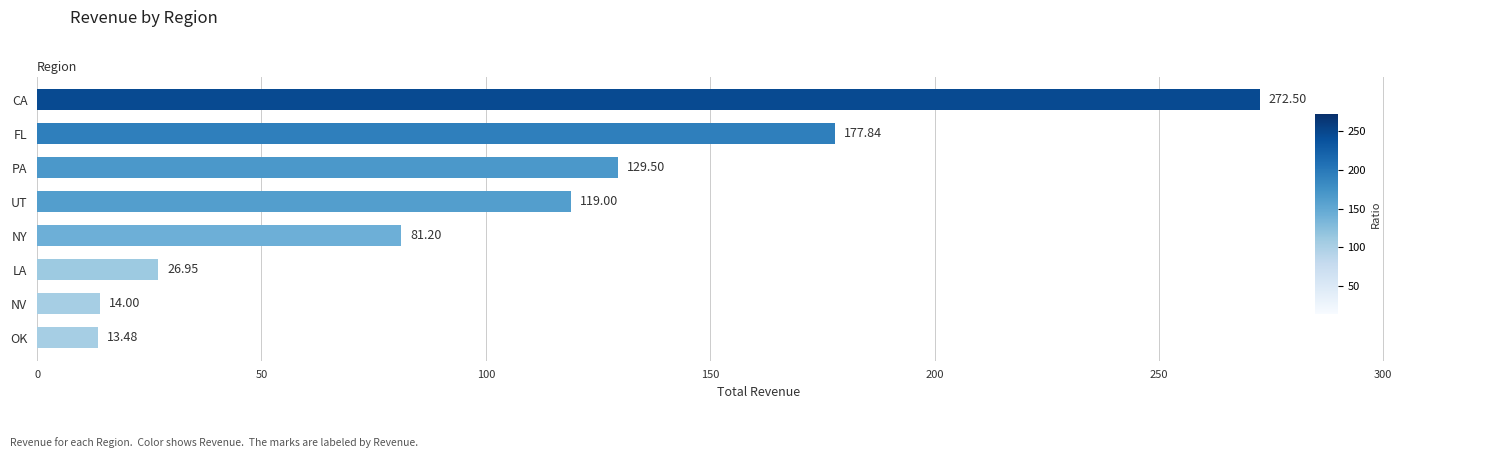

What is the sum of all values?

834.5